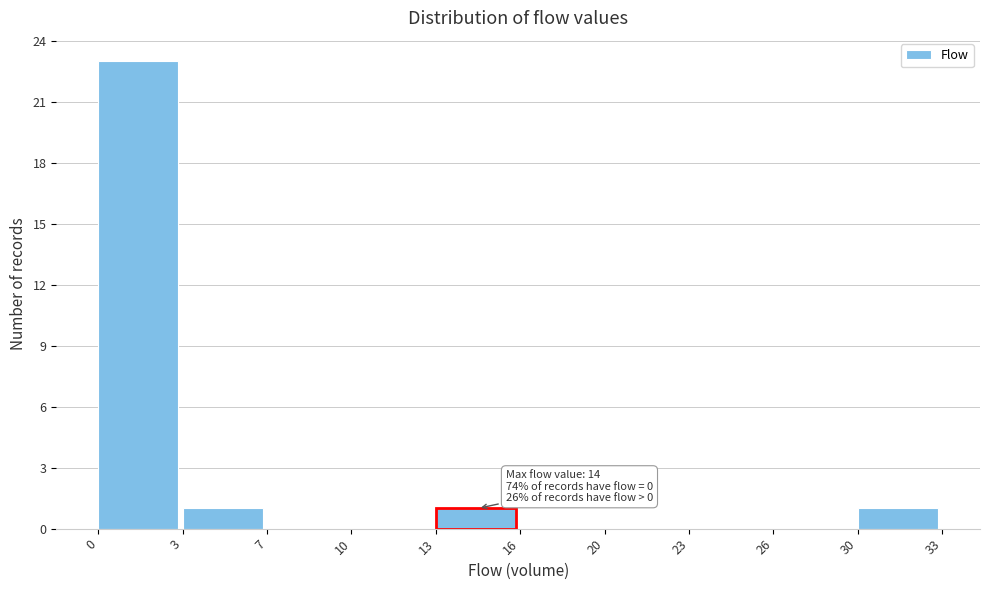

Reading left to right, transcribe all the data shown in this chart.

0=23	3=1	7=0	10=0	13=1	16=0	20=0	23=0	26=0	30=1